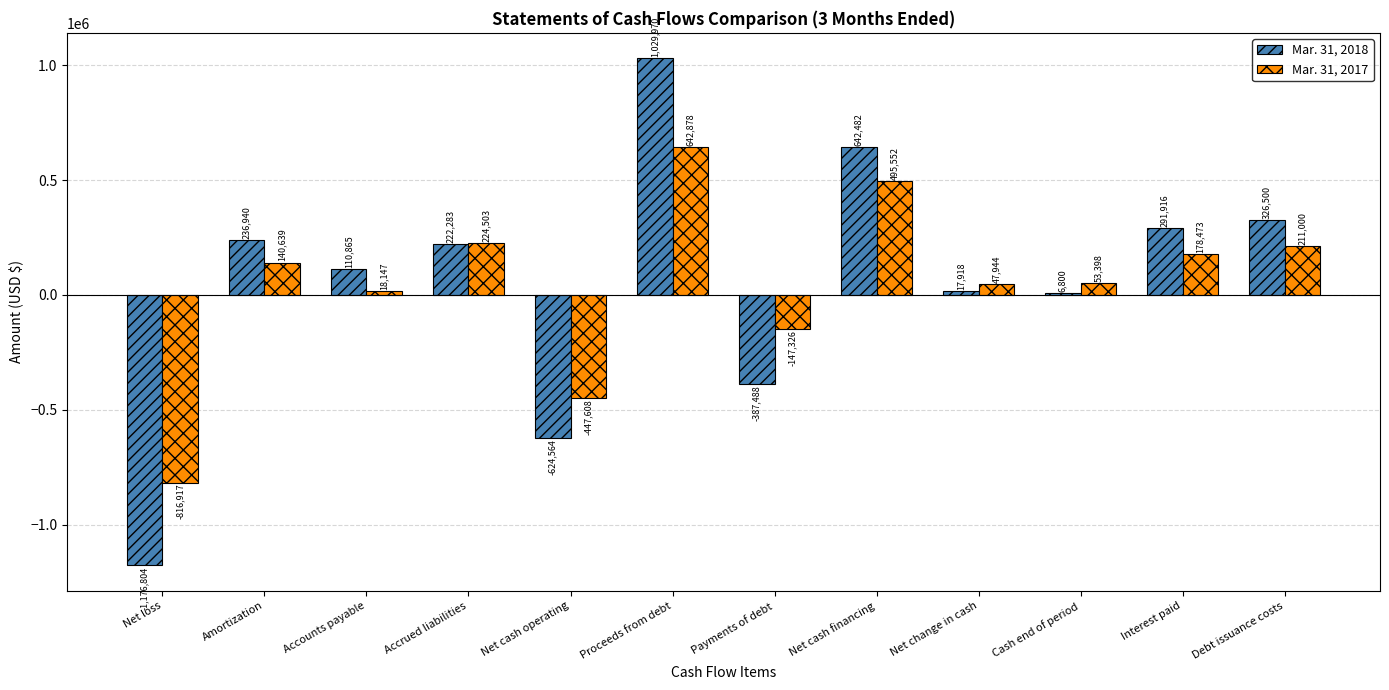

At which category is the sum across all series the highest?

Proceeds from debt